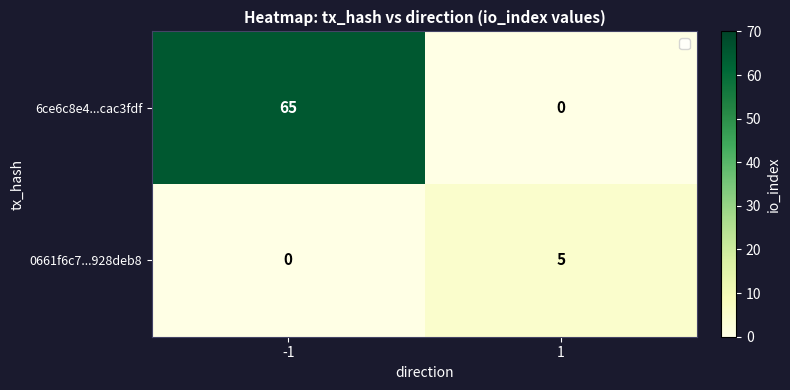

What is the difference between the 6ce6c8e4...cac3fdf values at -1 and 1?

65